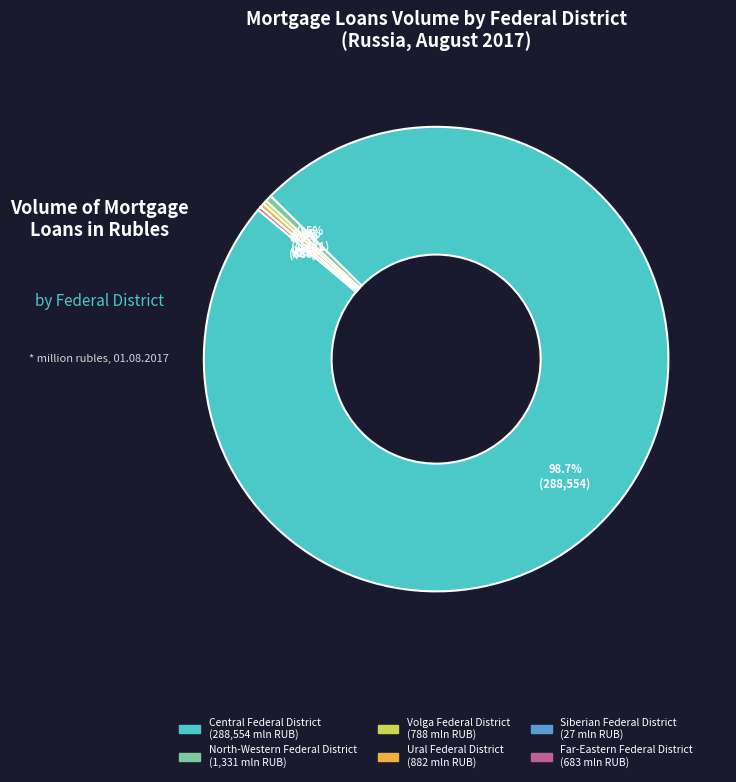

How much of the chart is everything except Ural Federal District?

99.7%